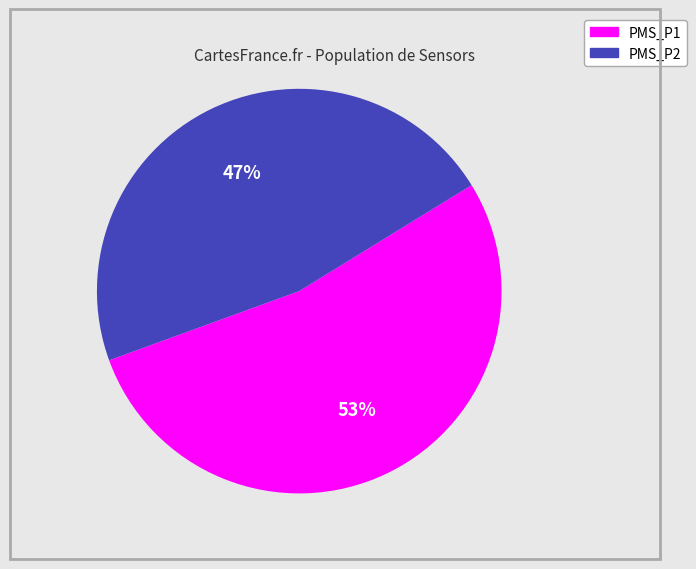

To the nearest percent, what is the difference between the largest and smallest slice percentages?

6%